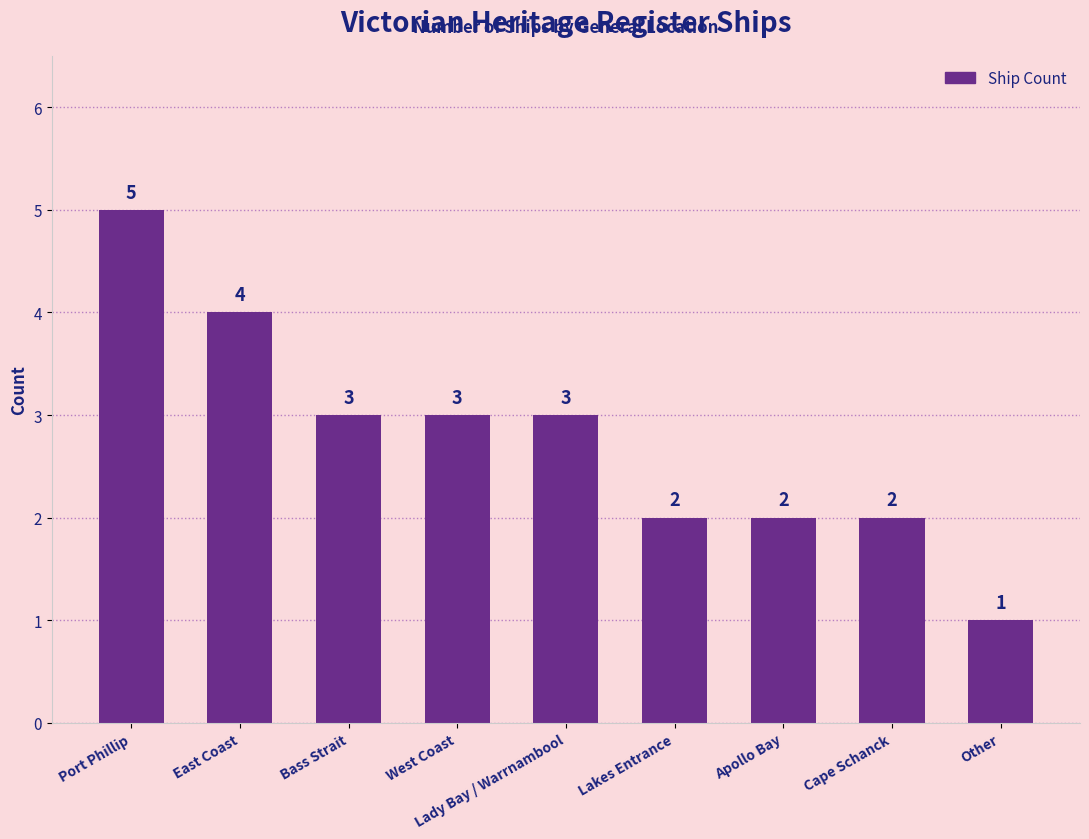

Where does the data first go above 3?

Port Phillip